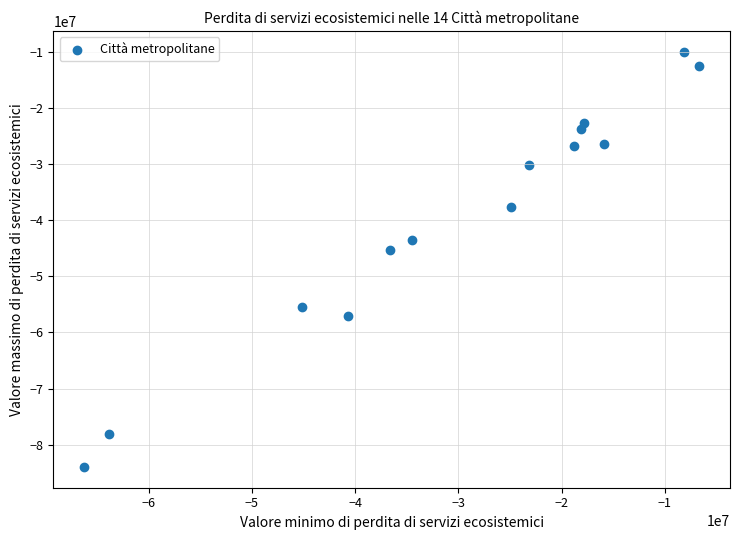

What is the range of Y values (max minus min)?

73952000.1